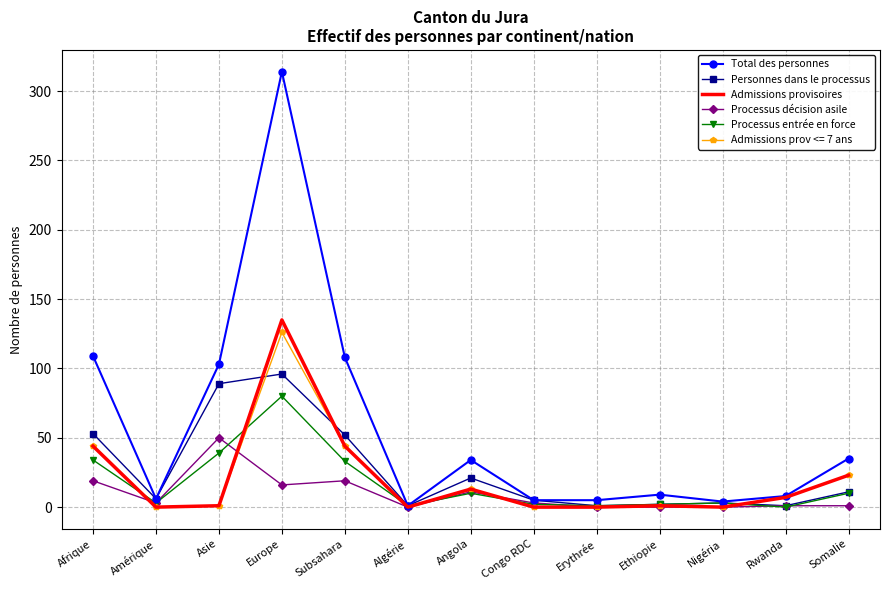

What position from the left is Angola?

7